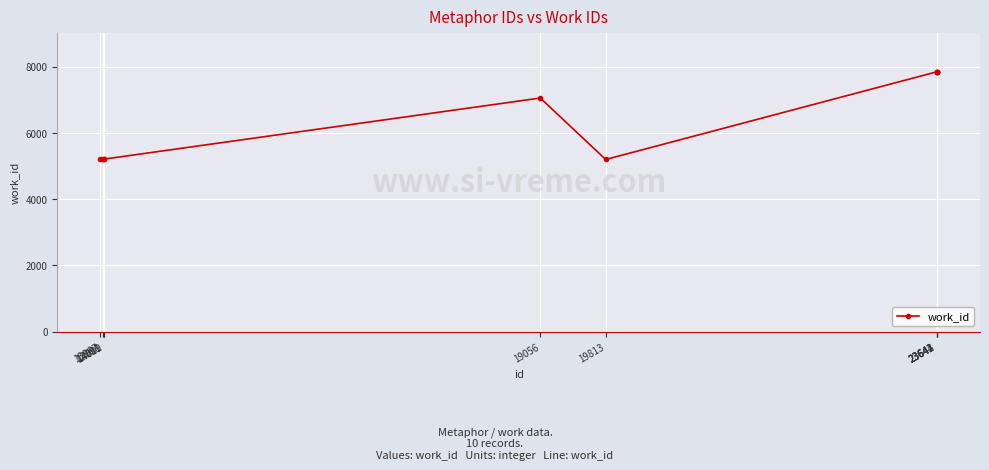

What is the ratio of the value at 23644 to the value at 14011?

1.5